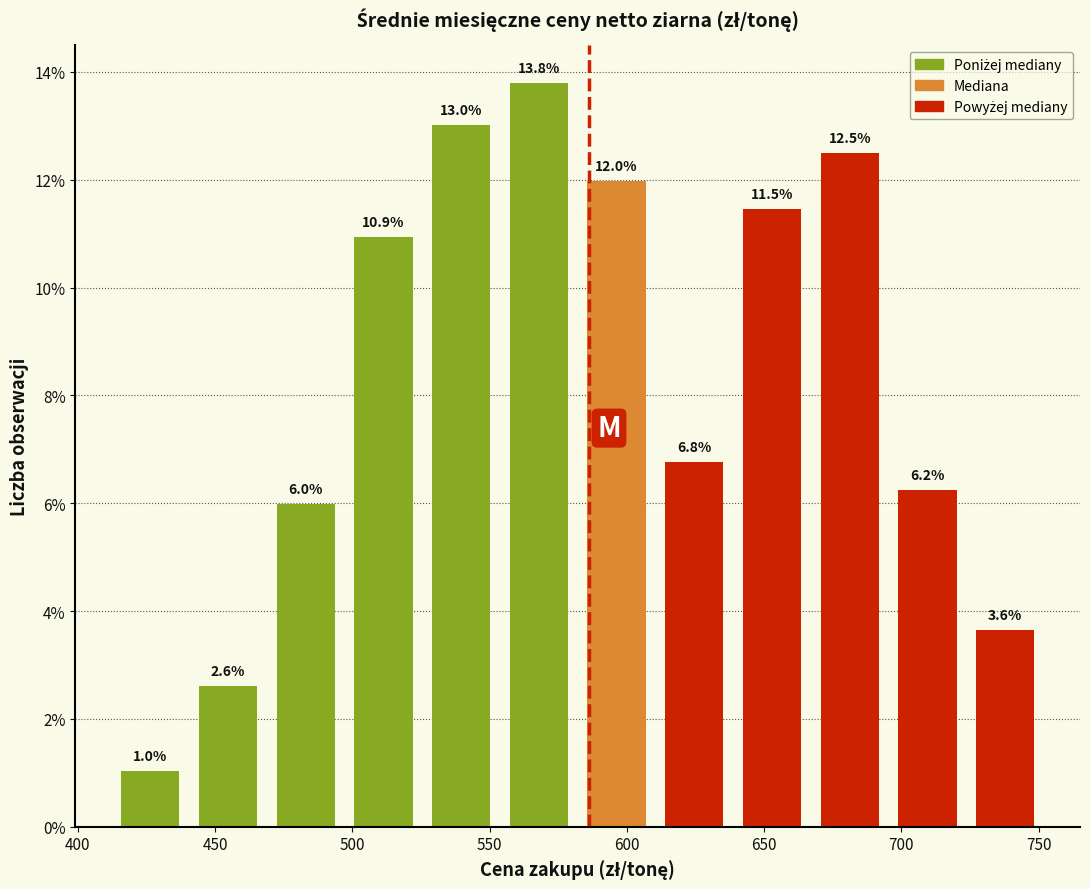

Reading left to right, transcribe this chart: for each bar, give the range it covers on the x-axis and its height. The bar edges are not printed on the chart, so give them approximately, as read against the axis.

410 to 440: 1.0
440 to 470: 2.6
470 to 495: 6.0
495 to 525: 10.9
525 to 555: 13.0
555 to 580: 13.8
580 to 610: 12.0
610 to 640: 6.8
640 to 665: 11.5
665 to 695: 12.5
695 to 725: 6.2
725 to 750: 3.6